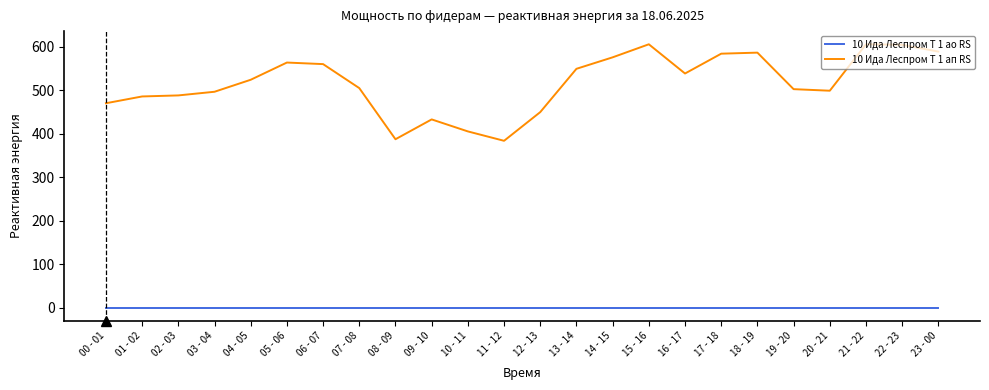

Rank the series by their maximum value, from lowest to highest.

10 Ида Леспром Т 1 ао RS, 10 Ида Леспром Т 1 ап RS